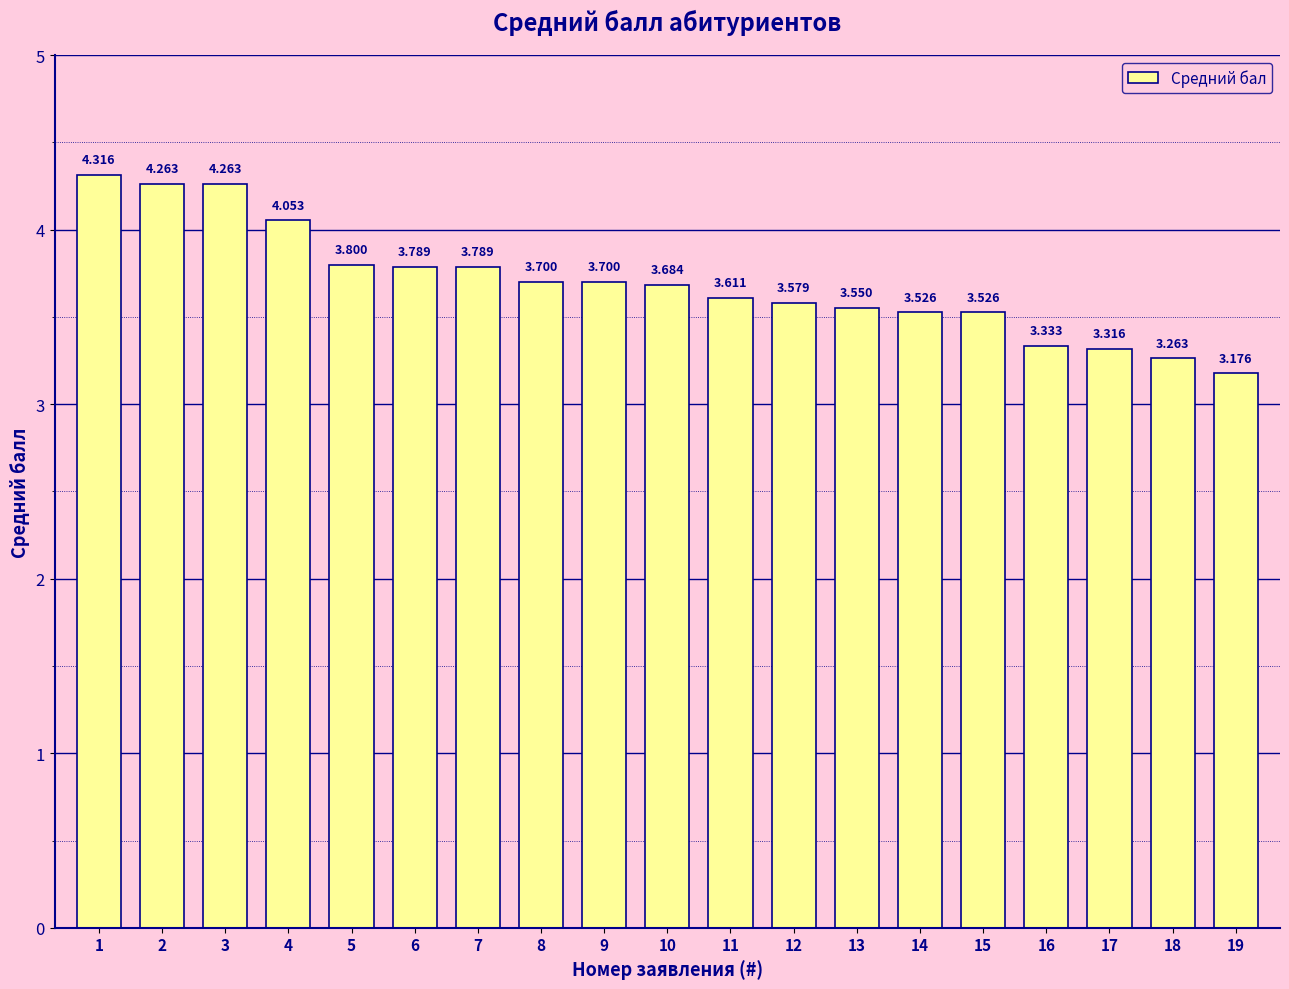

Reading right to left, what are all the values shown in this chart?

3.2	3.3	3.3	3.3	3.5	3.5	3.5	3.6	3.6	3.7	3.7	3.7	3.8	3.8	3.8	4.1	4.3	4.3	4.3